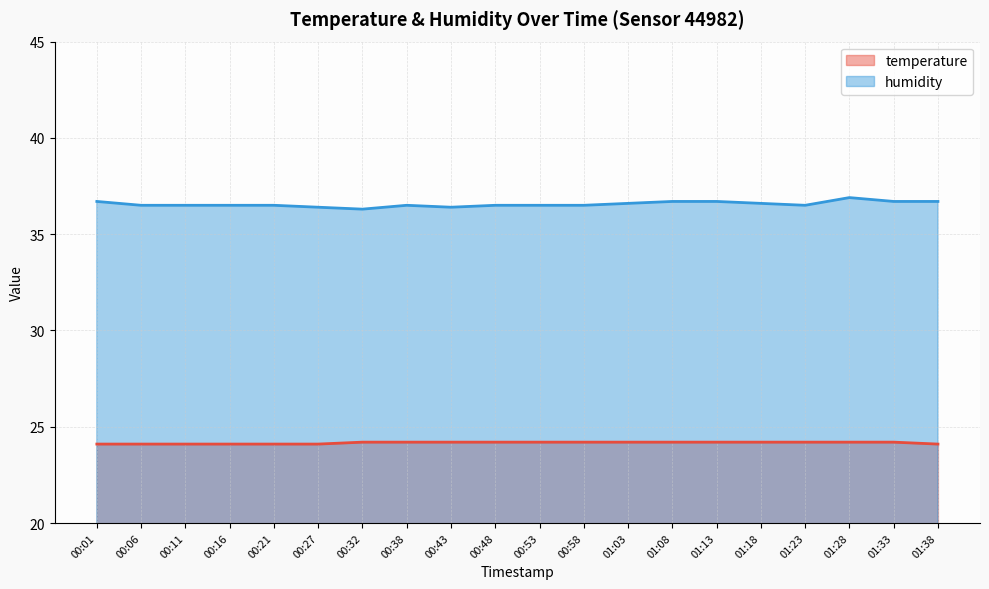

Between 00:11 and 00:32, which series saw the biggest shift?

humidity